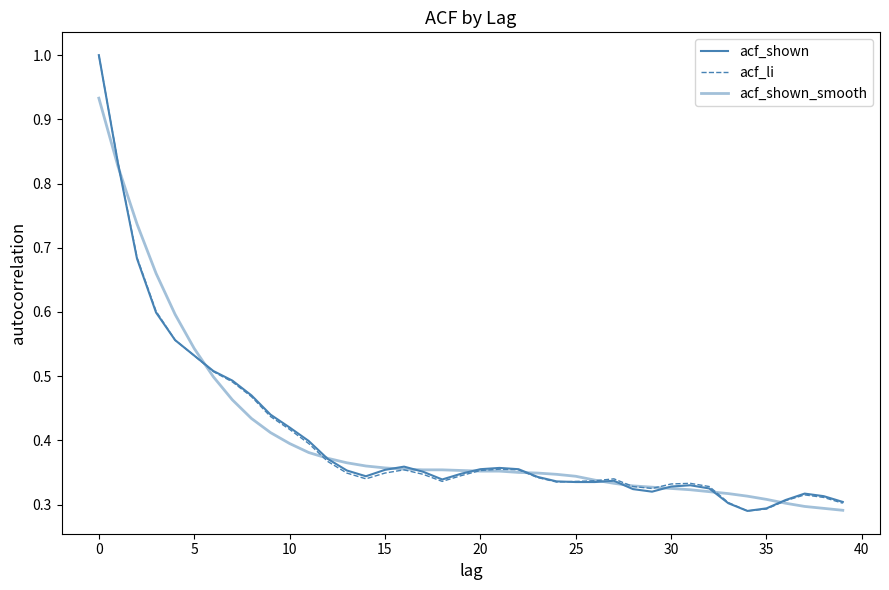

At how many categories does at least one series exceed 0?

40